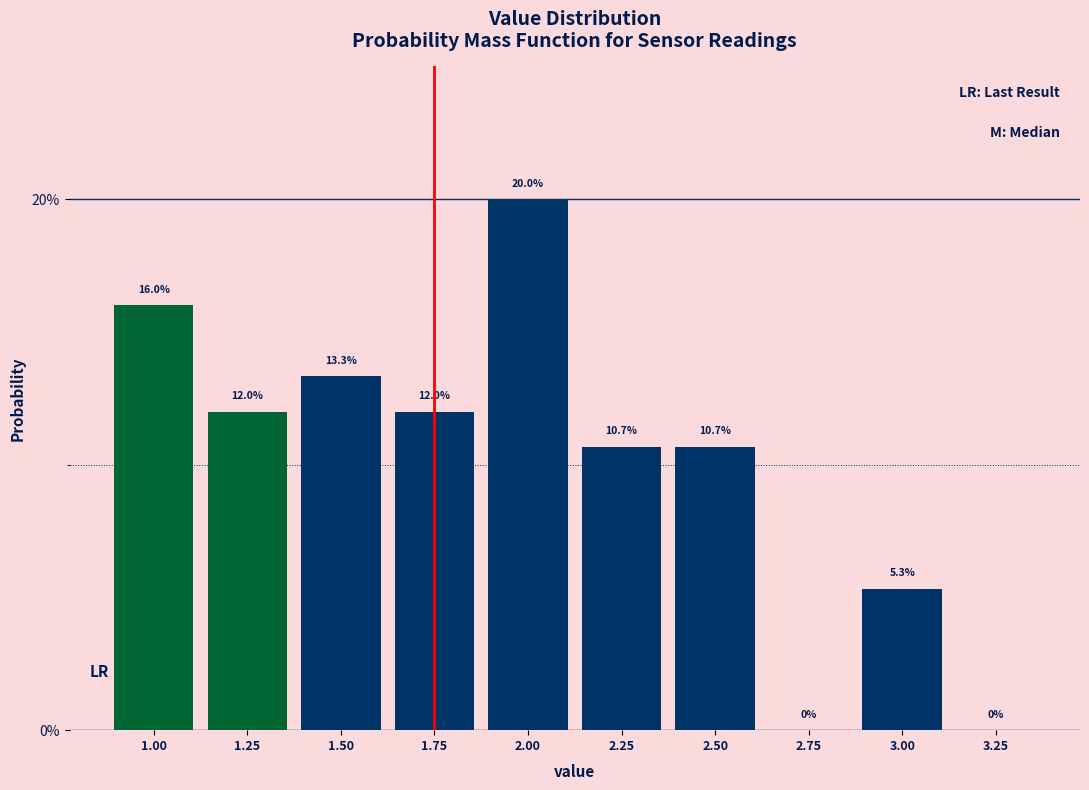

What is the height of the bar covering 1.125 to 1.375 on the x-axis? The bar edges are not printed on the chart, so give them approximately, as read against the axis.

12.0